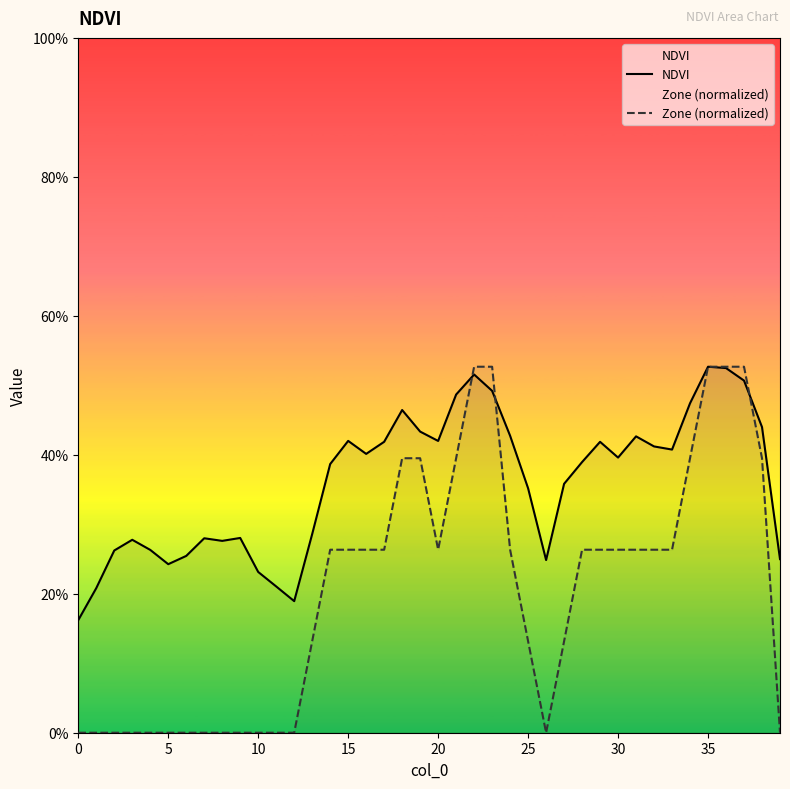

The Zone (normalized) series shows 0.3 at 9. True or false?

False